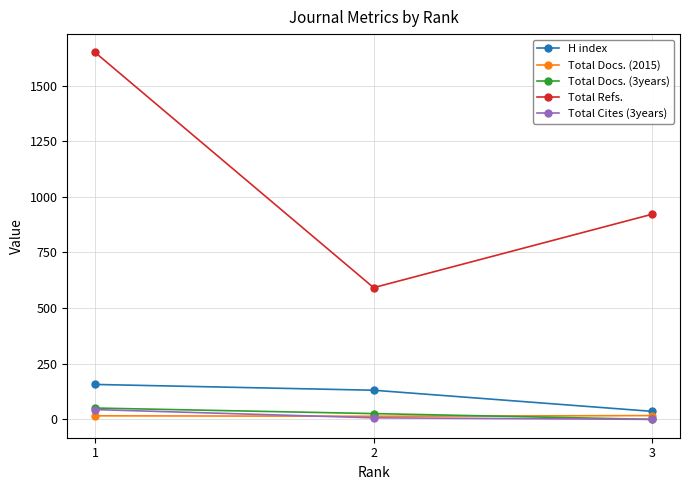

Where does the Total Refs. series first go above 922?

1